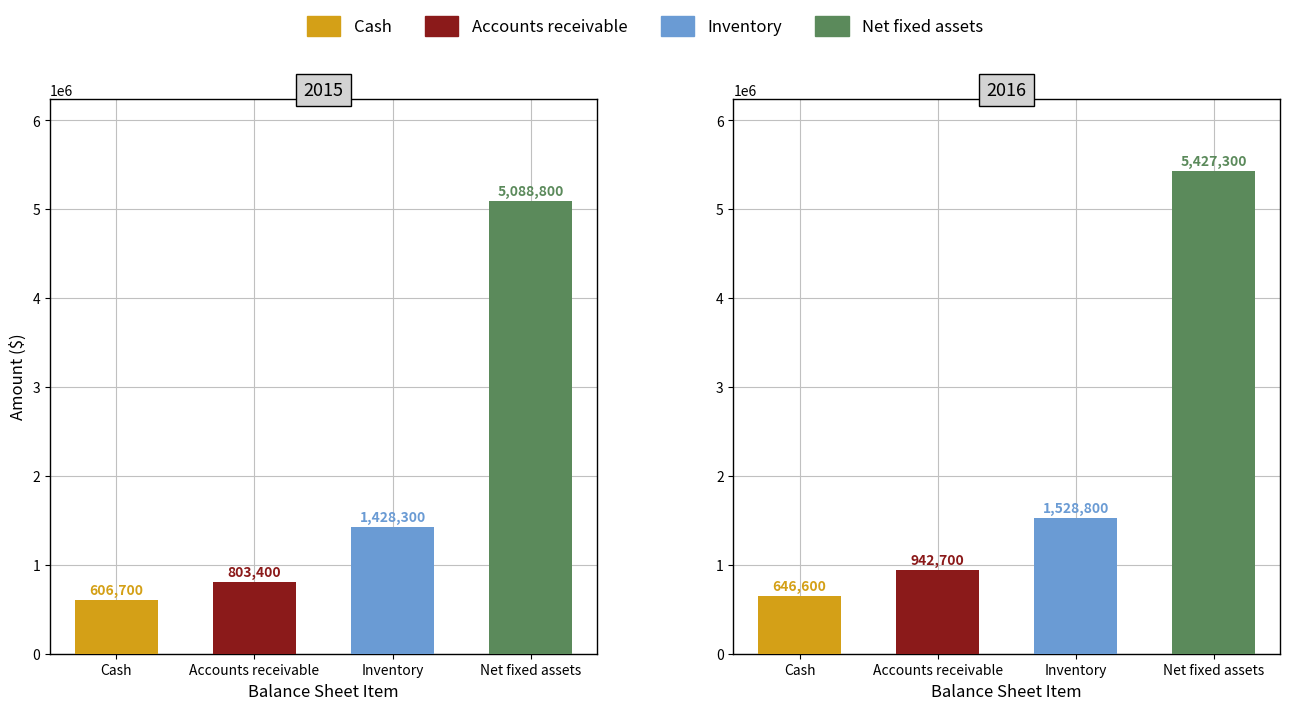

Reading left to right, extract all data points from this chart.

2015: 606700	803400	1428300	5088800
2016: 646600	942700	1528800	5427300